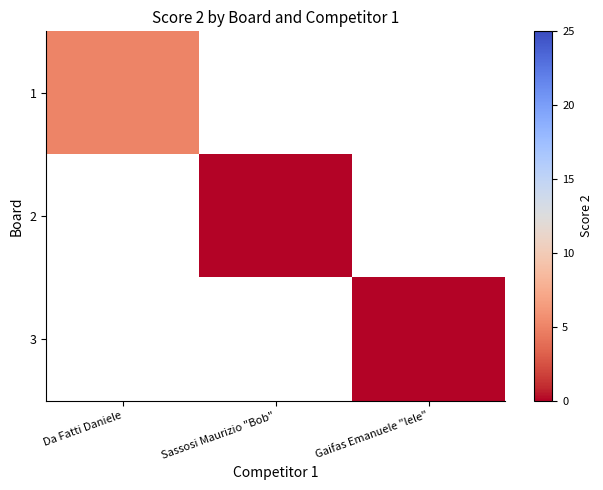

Is the value of 1 at Sassosi Maurizio "Bob" greater than the value of 3 at Gaifas Emanuele "lele"?

No